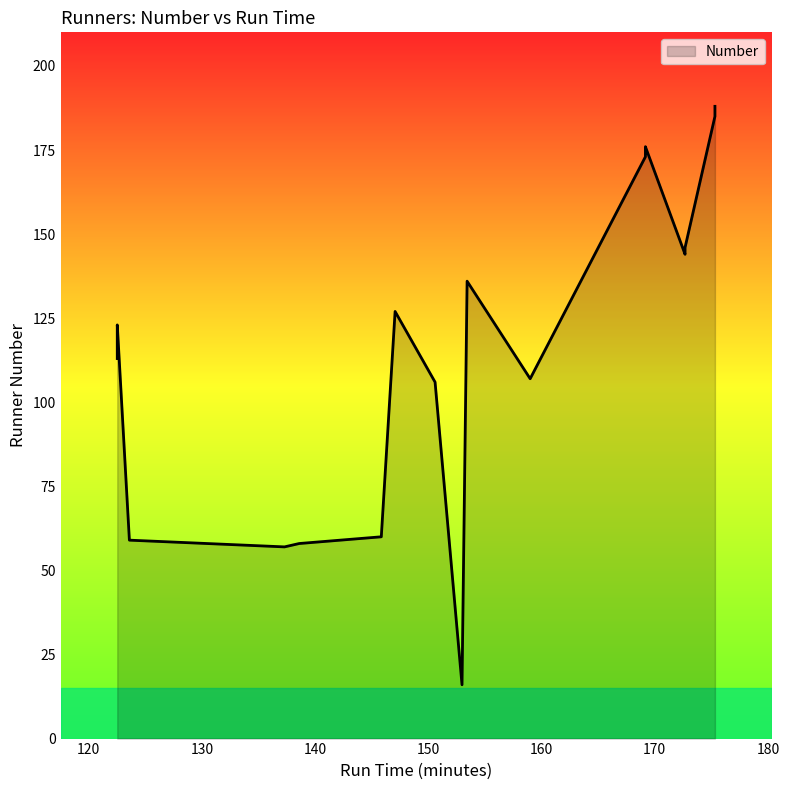

Rank the categories by value from highest to lowest.

19, 18, 17, 11, 10, 9, 12, 15, 16, 7, 4, 13, 14, 8, 5, 3, 0, 2, 1, 6